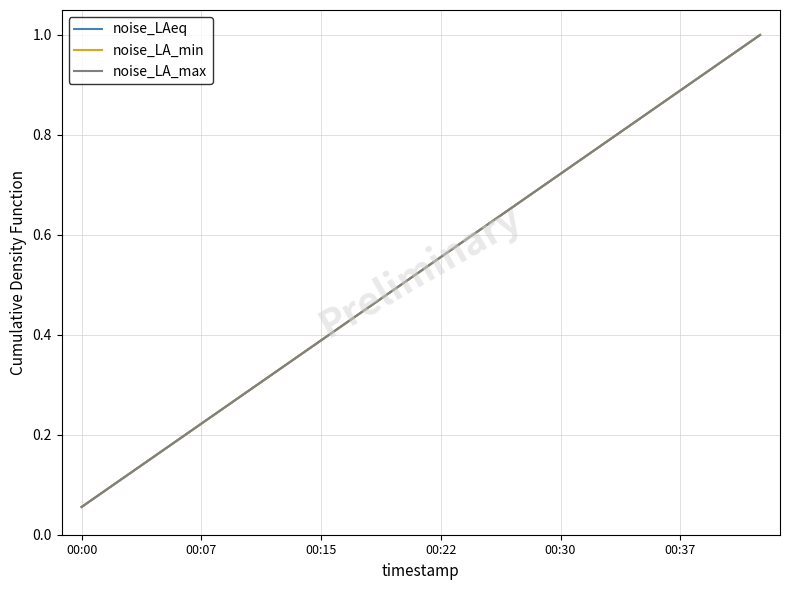

How many lines are shown in the chart?

3